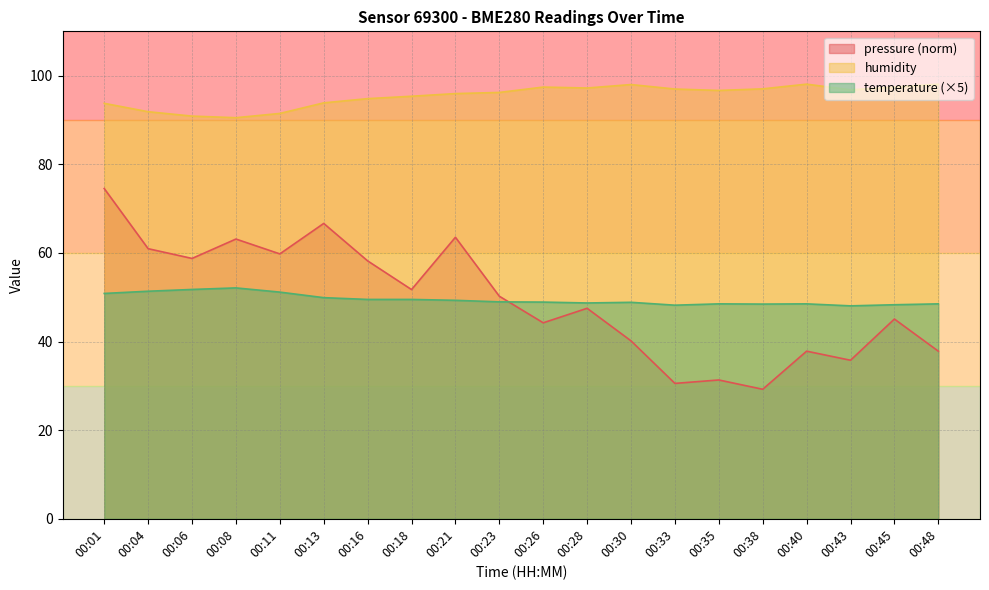

The value of humidity at 00:08 is 30.4. True or false?

False